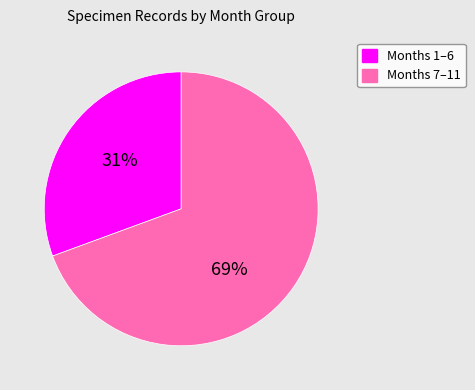

Is the sum of Months 1–6 and Months 7–11 greater than half?

Yes